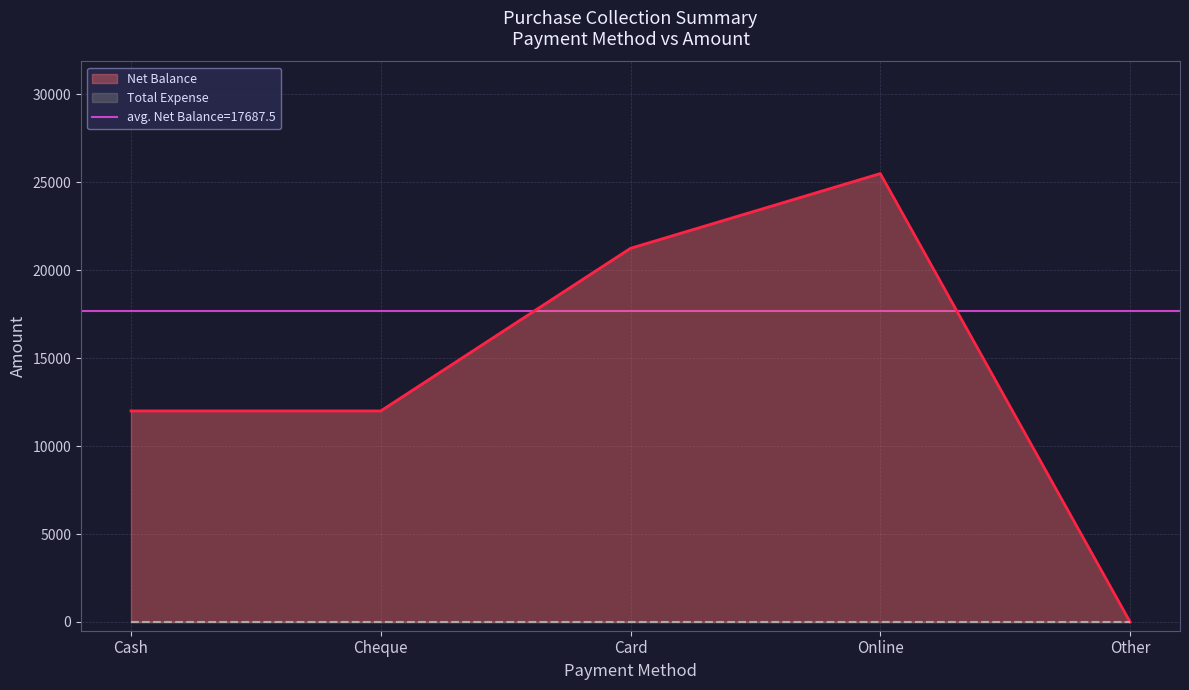

Count the values in the range 12000 to 21250.

3